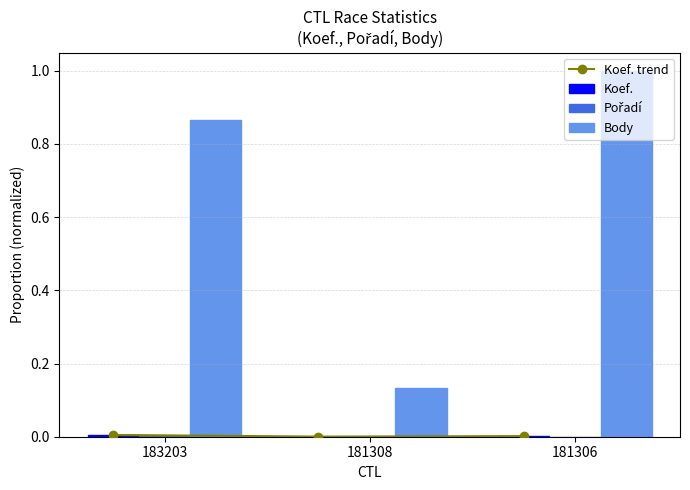

At 181306, list the series in order from smallest to largest.

Pořadí, Koef. trend, Koef., Body